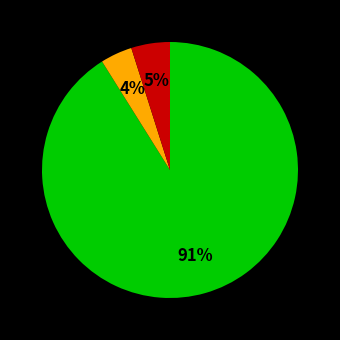

Count the number of slices in the pie.

3